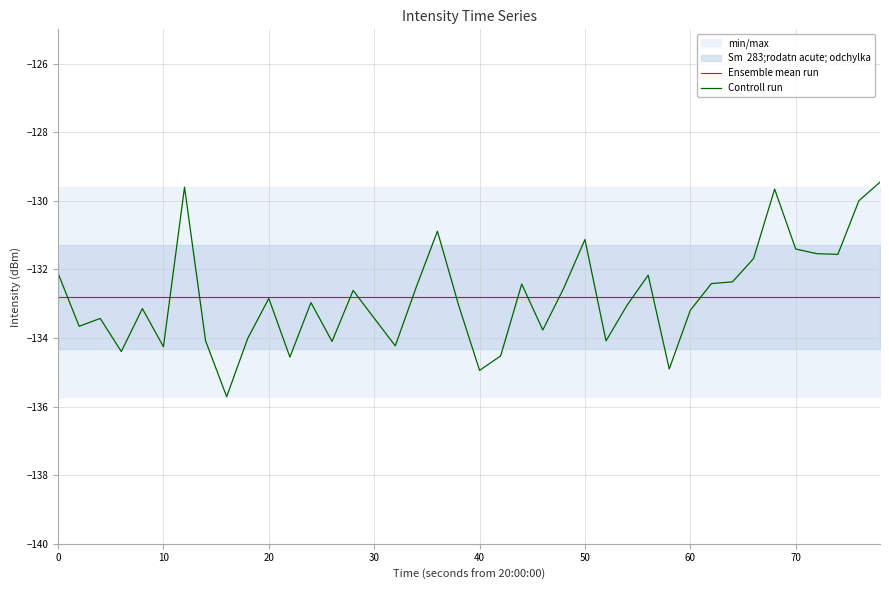

What is the minimum value for Controll run?

-135.7